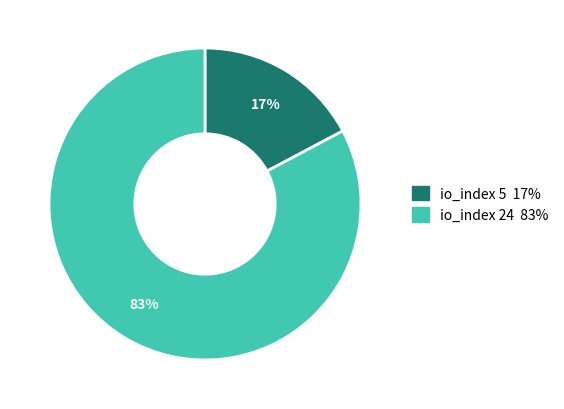

To the nearest percent, what is the average slice percentage?

50%